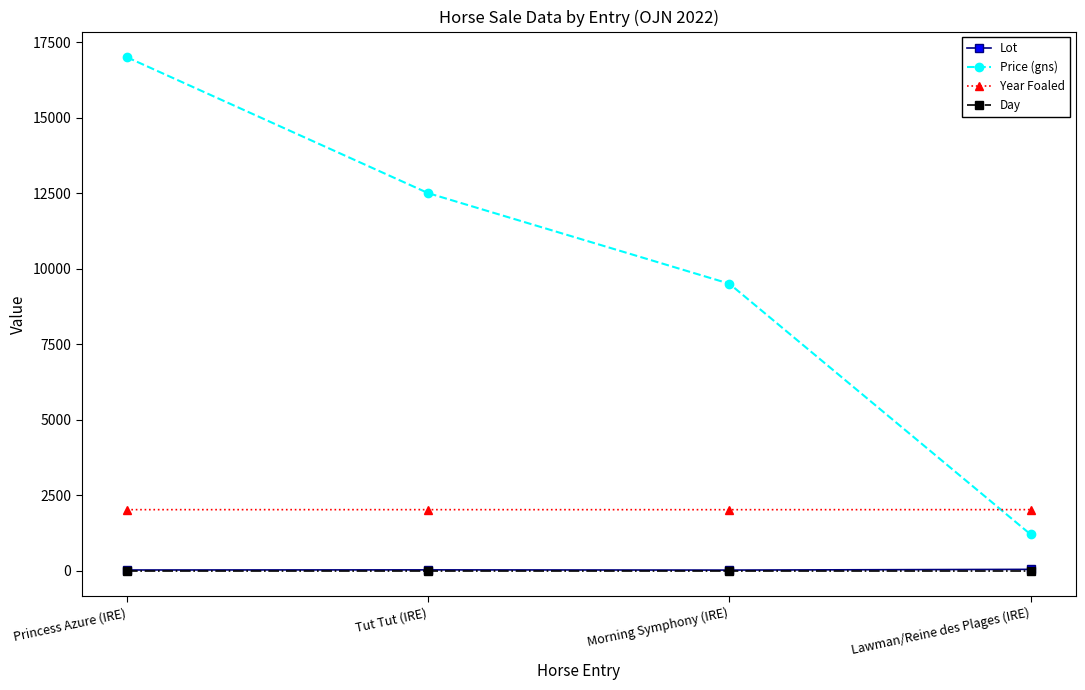

What is the label of the 2nd point from the left?

Tut Tut (IRE)